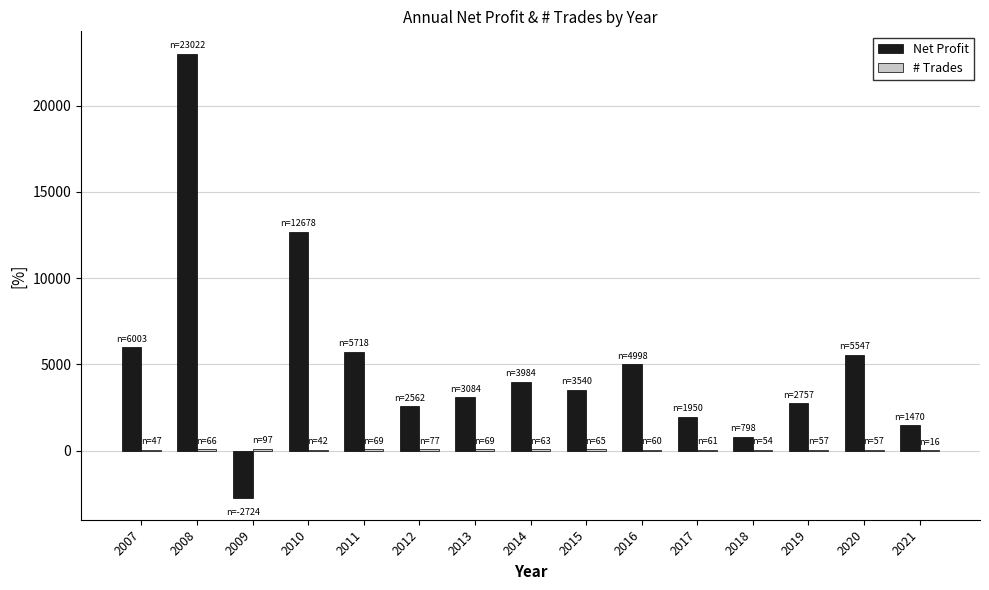

What value does the Net Profit series have at 2019, to the nearest 50?

2750